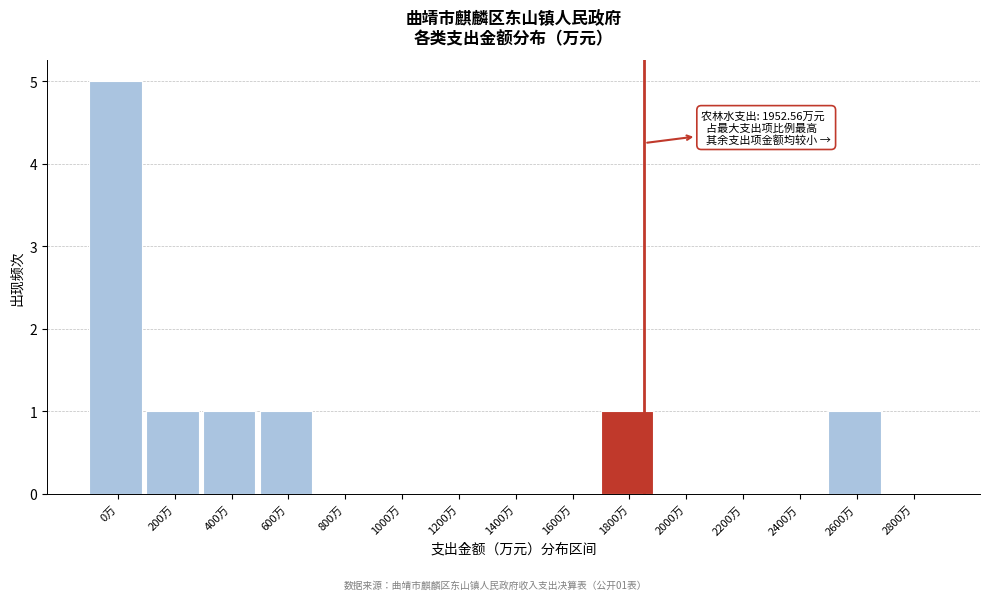

Reading left to right, extract all data points from this chart.

0万=5	200万=1	400万=1	600万=1	800万=0	1000万=0	1200万=0	1400万=0	1600万=0	1800万=1	2000万=0	2200万=0	2400万=0	2600万=1	2800万=0